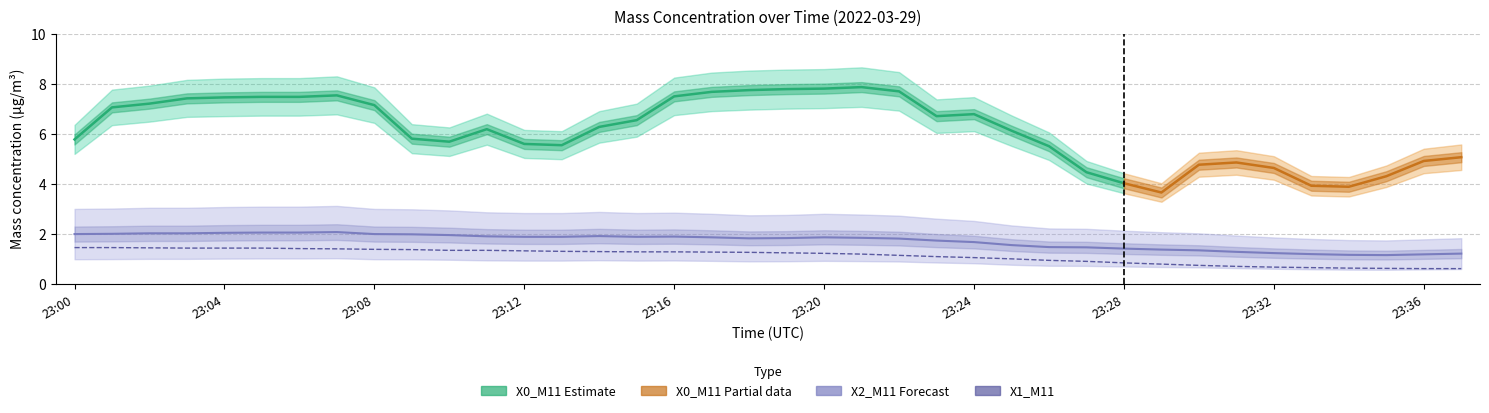

What is the approximate value of X2_M11 at 23:03?

2.0